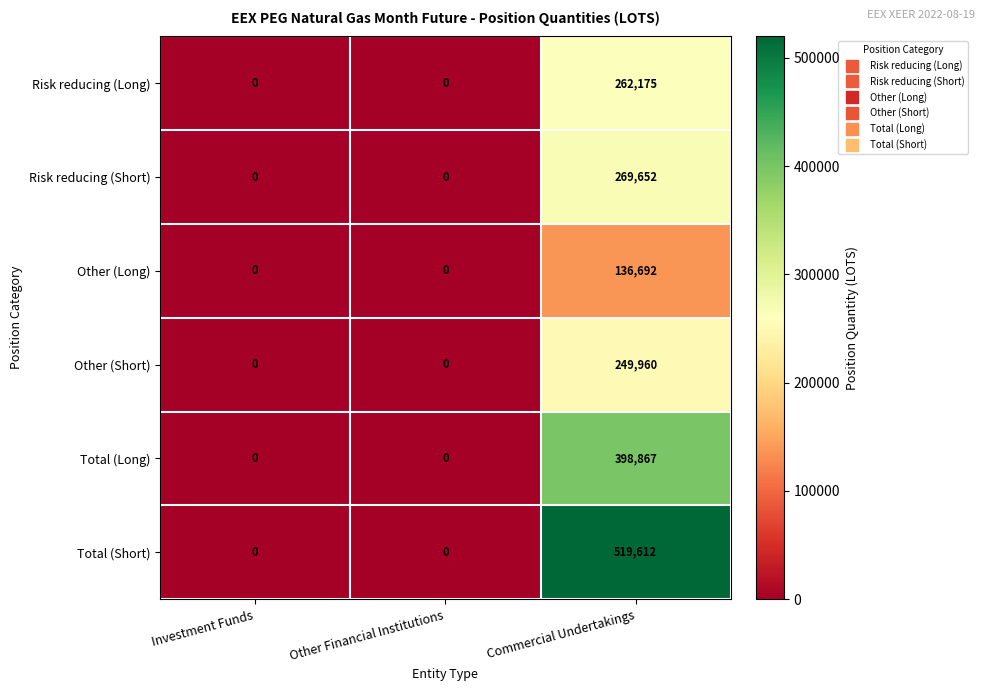

What is the sum of all Risk reducing (Short) values?

269652